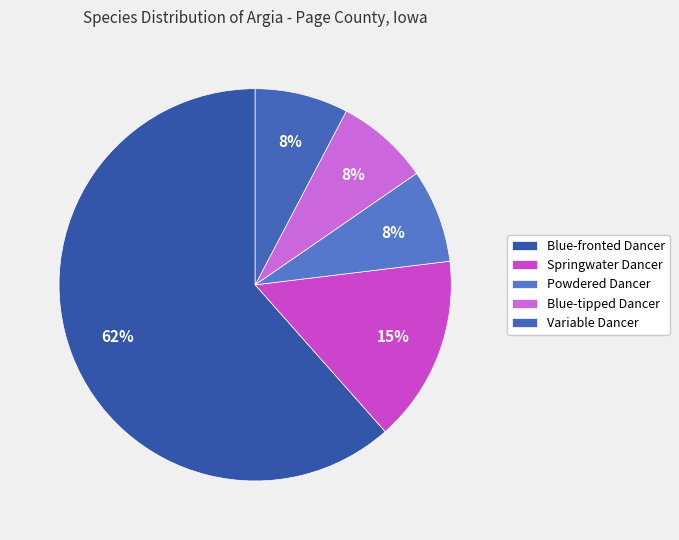

What percentage is the Powdered Dancer slice, to the nearest percent?

8%